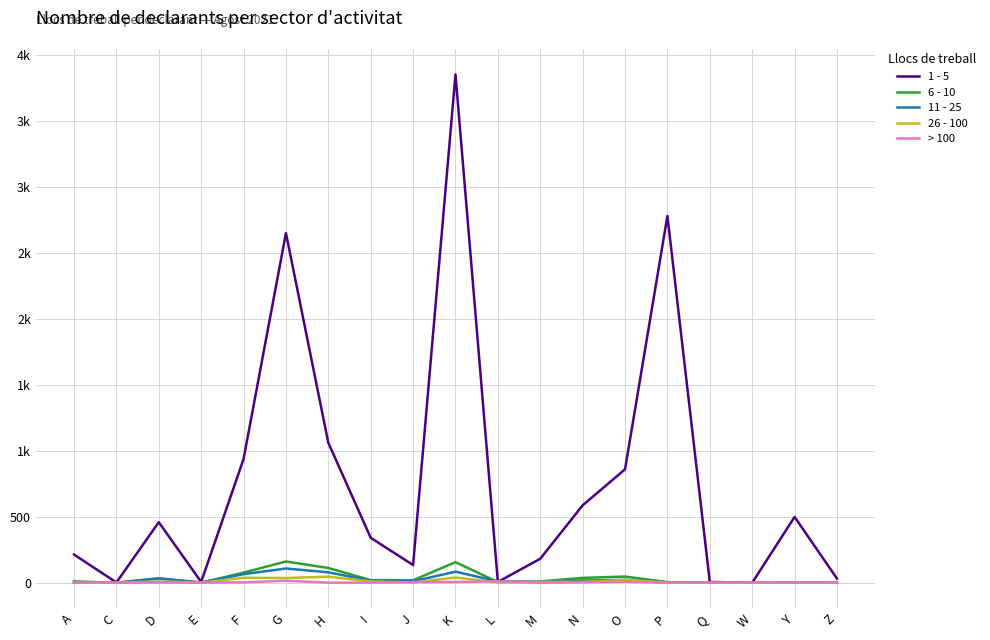

What are all the series names shown in the legend?

1 - 5, 6 - 10, 11 - 25, 26 - 100, > 100